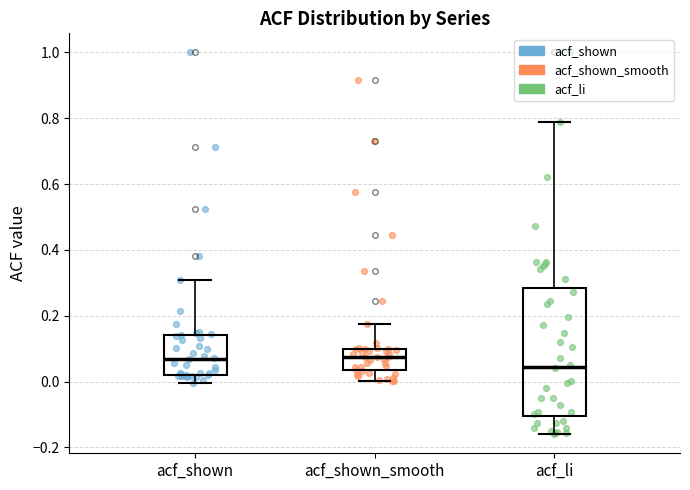

Which box is the tallest, from its lower edge to its upper edge?

acf_li